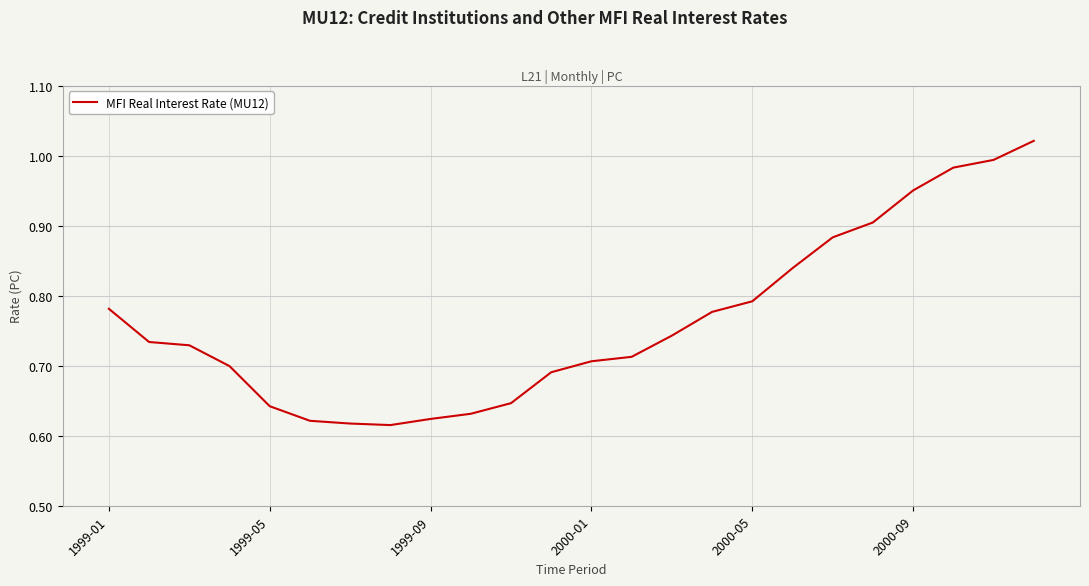

What is the difference between the maximum and minimum values?

0.4